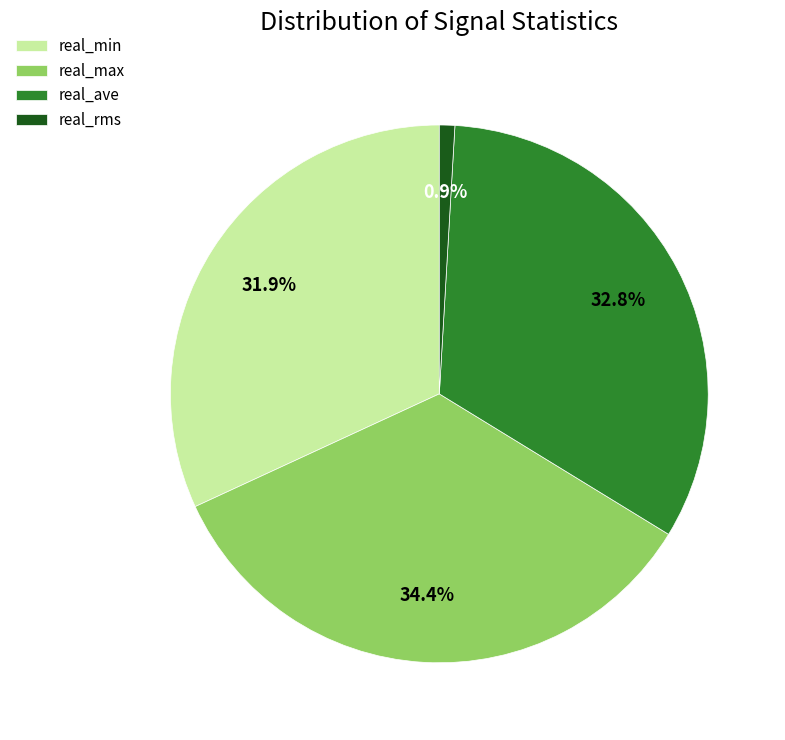

Is it true that real_min is 39% of the pie?

False